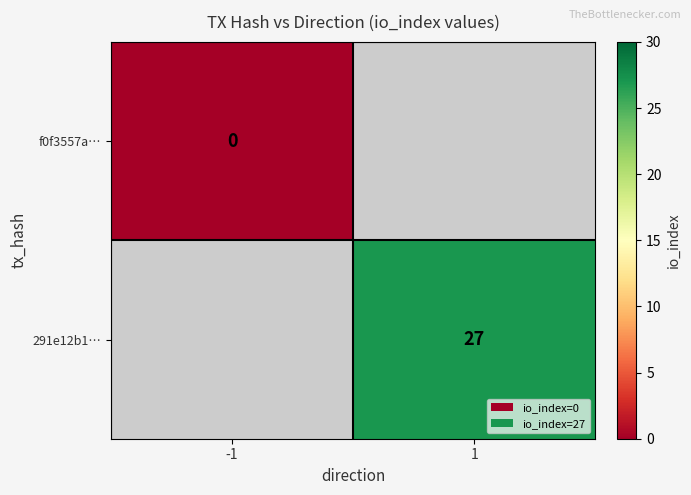

At how many categories does at least one series exceed 21?

1